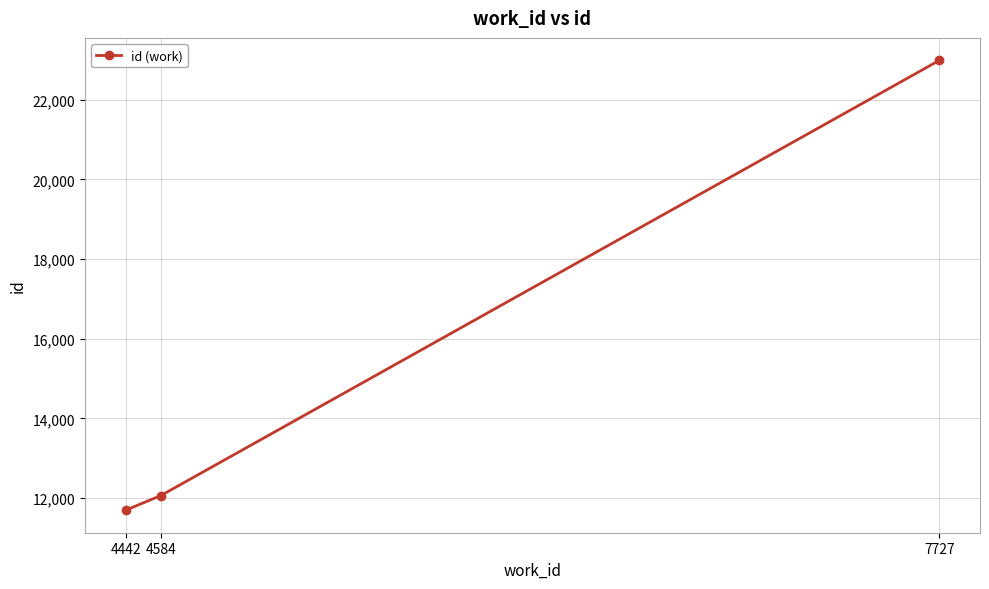

What is the value of the 2nd point from the left?

12063